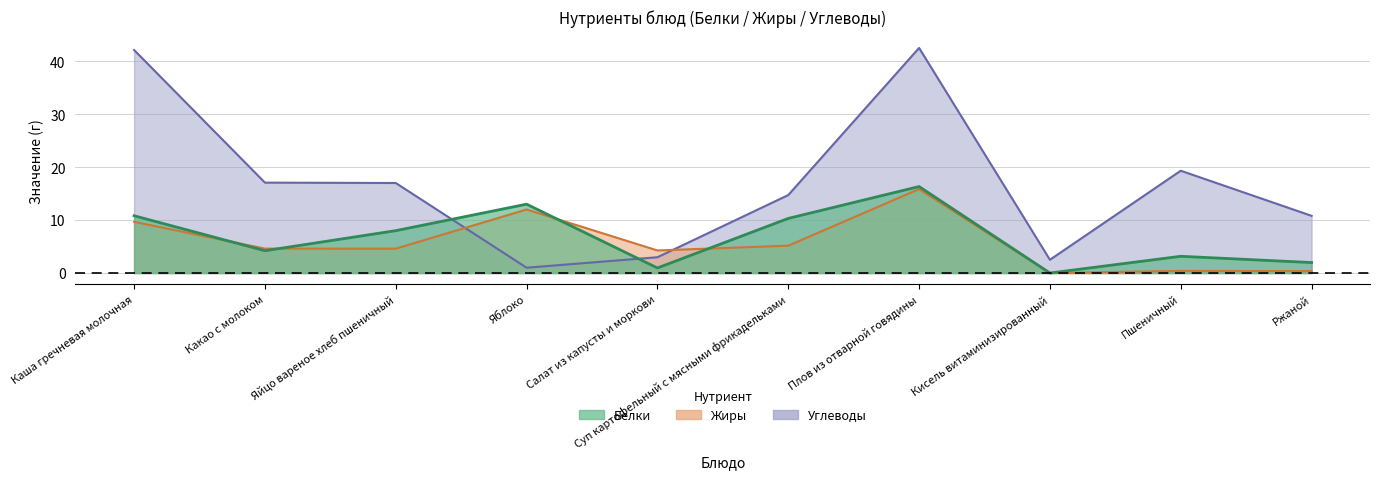

Between which two adjacent categories do Жиры and Белки first intersect?

Каша гречневая молочная and Какао с молоком